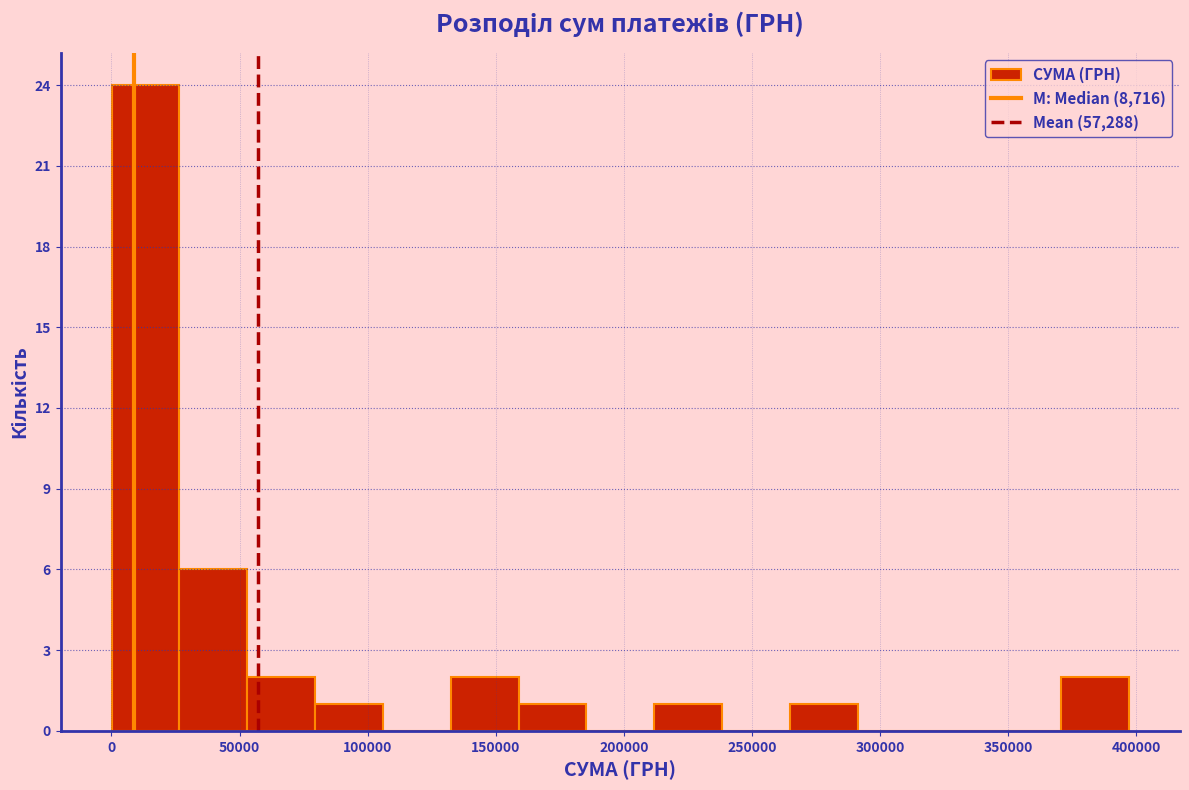

Which range on the x-axis has the tallest bar?

0 to 25000